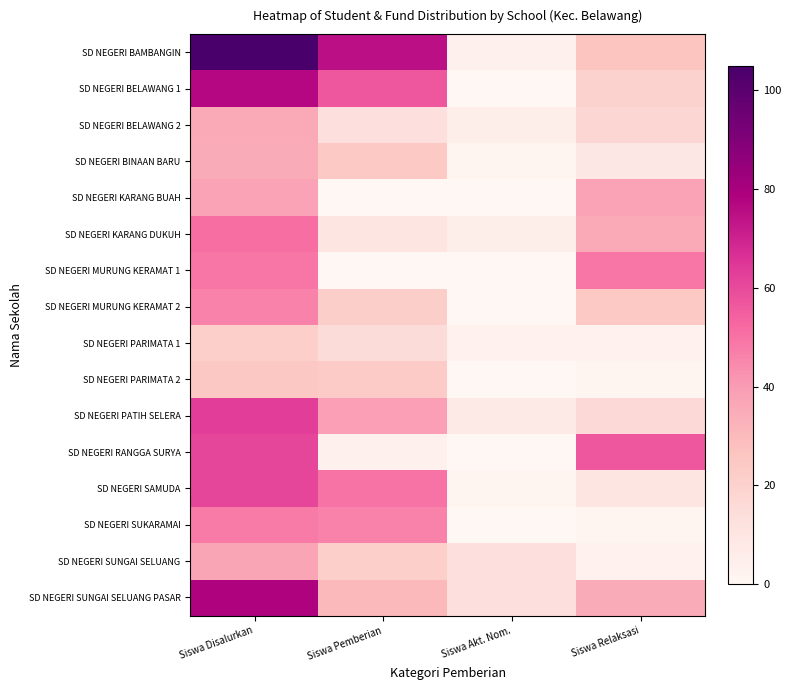

What is the total value across all series at Siswa Pemberian?

429